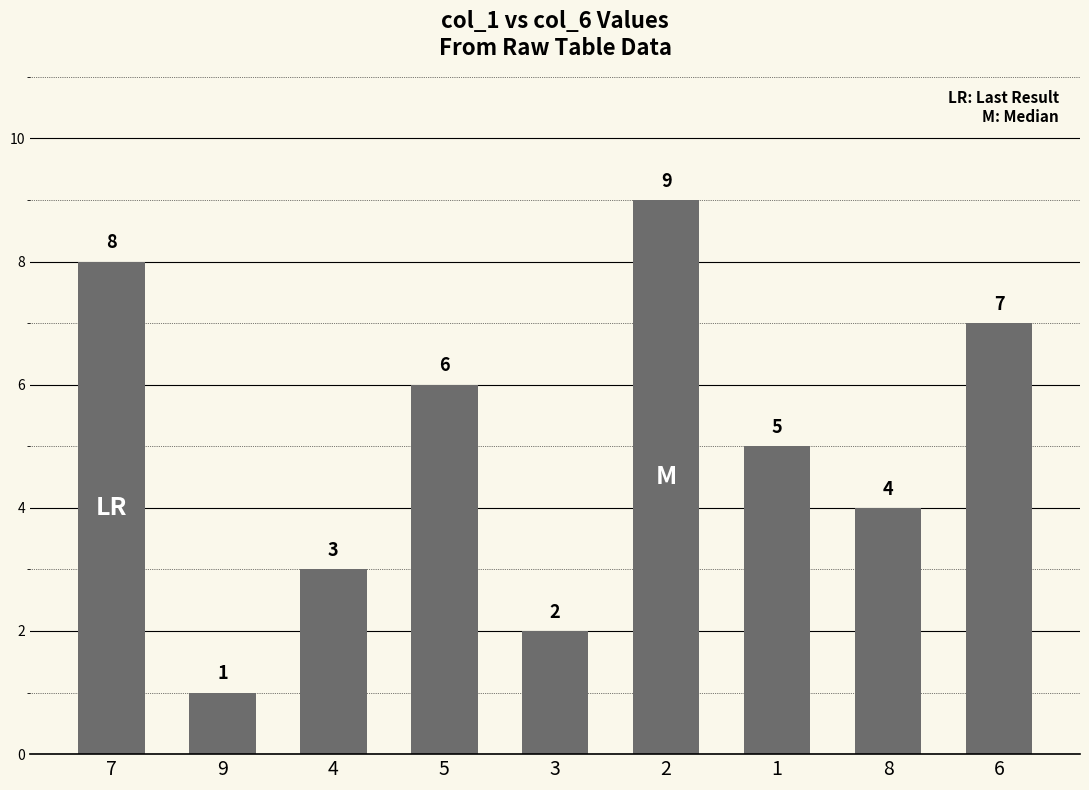

Are the bars grouped side by side (vs. stacked)?

No